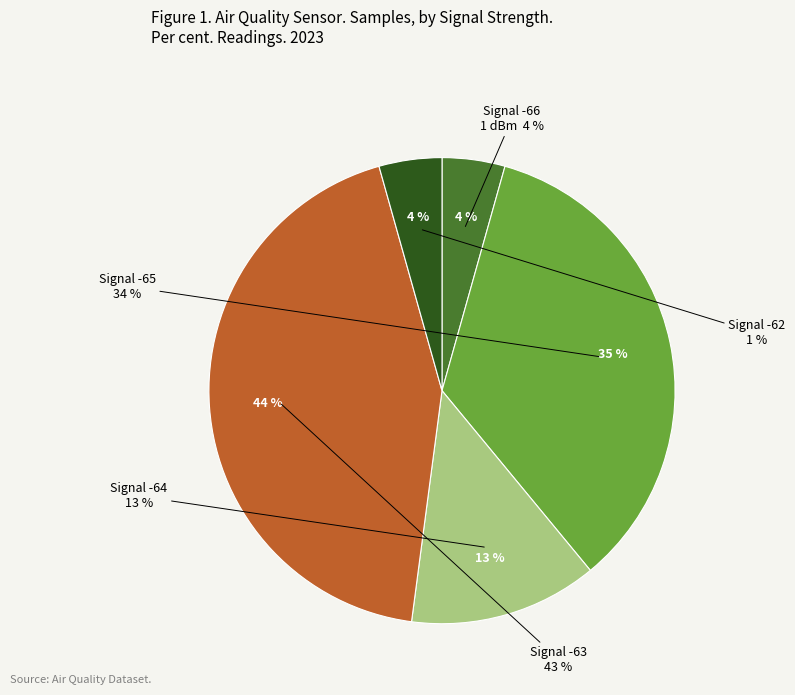

Does -65 represent more than half of the total?

No